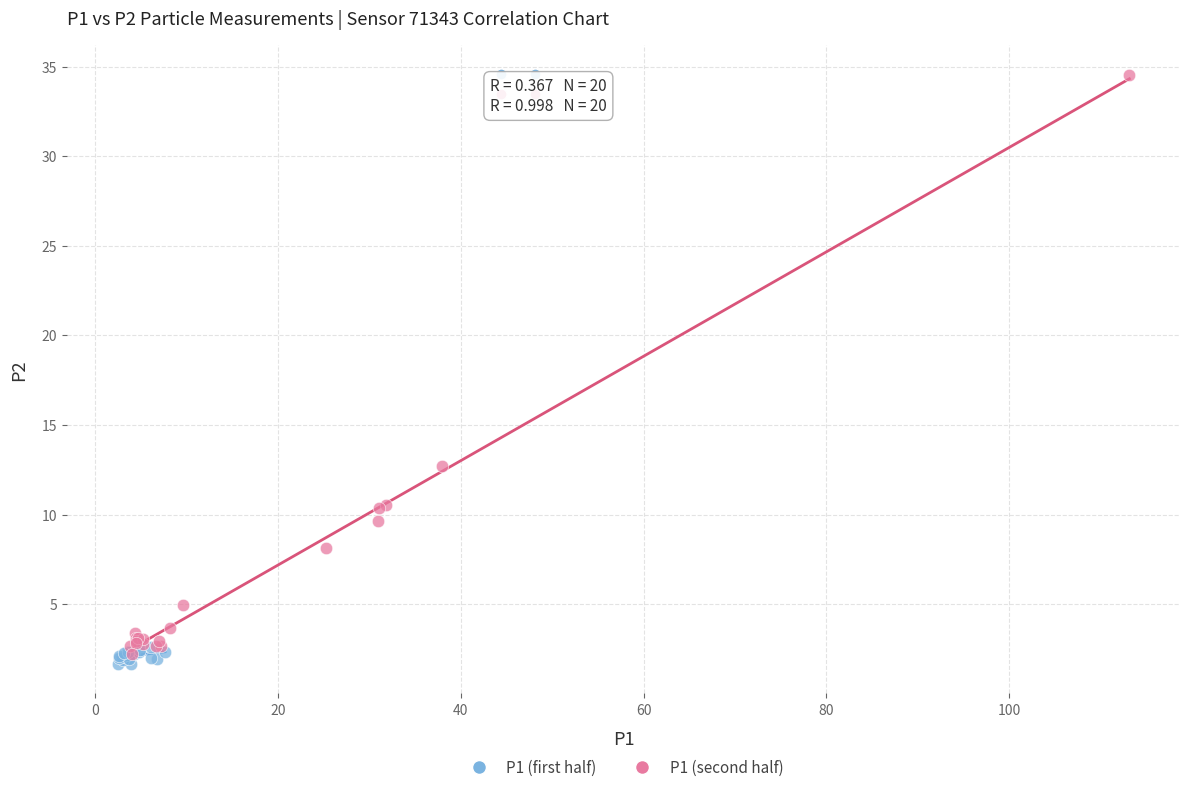

Which series has the largest Y range (max minus min)?

P1 (second half)